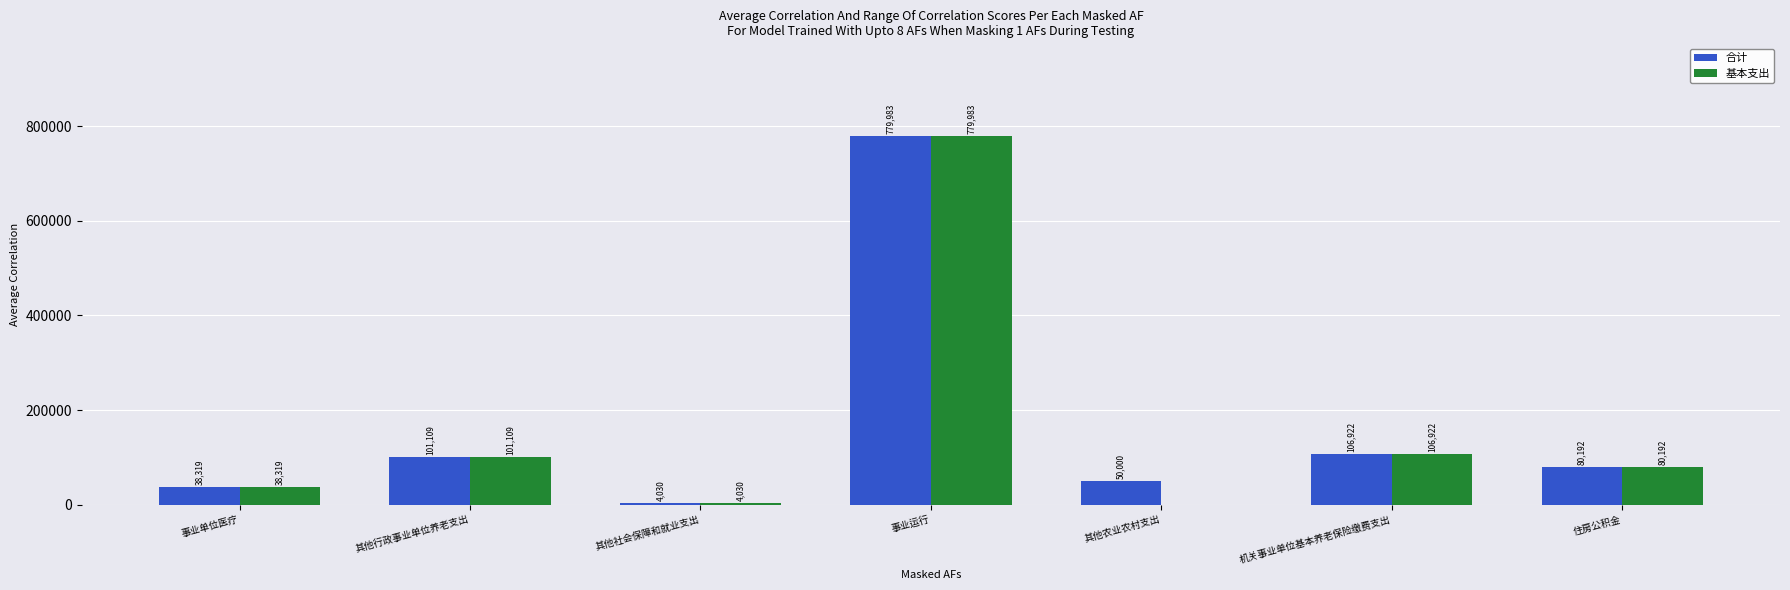

What is the sum of the 基本支出 values at 住房公积金 and 其他农业农村支出?

80192